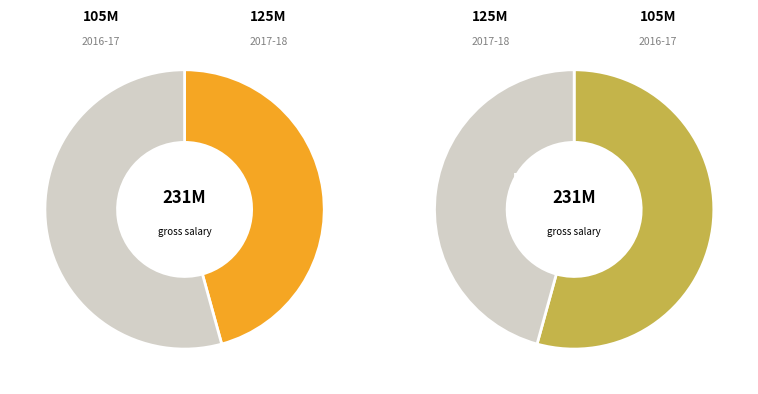

To the nearest percent, what is the combined percentage of 2016-17 and 2017-18?

100%